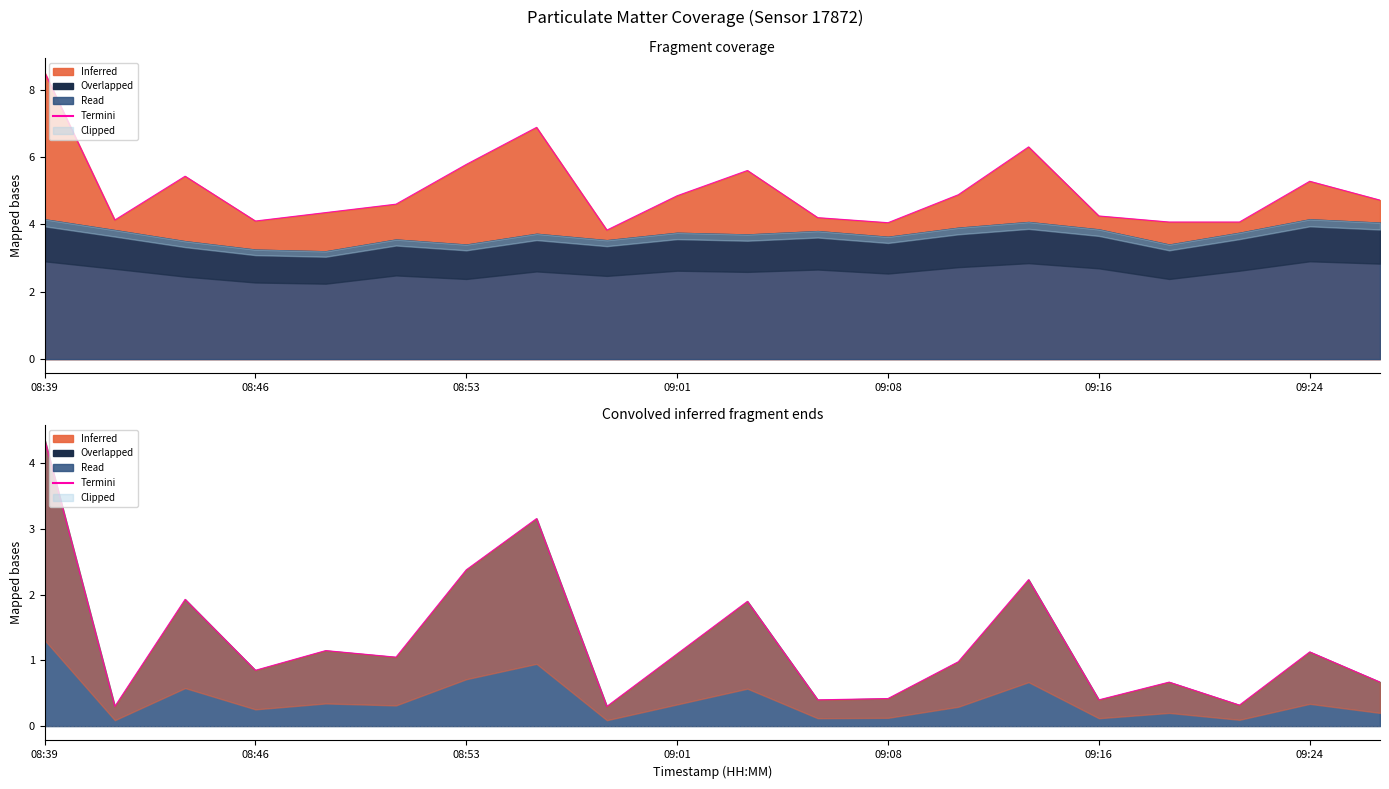

What is the sum of all values?

25.7